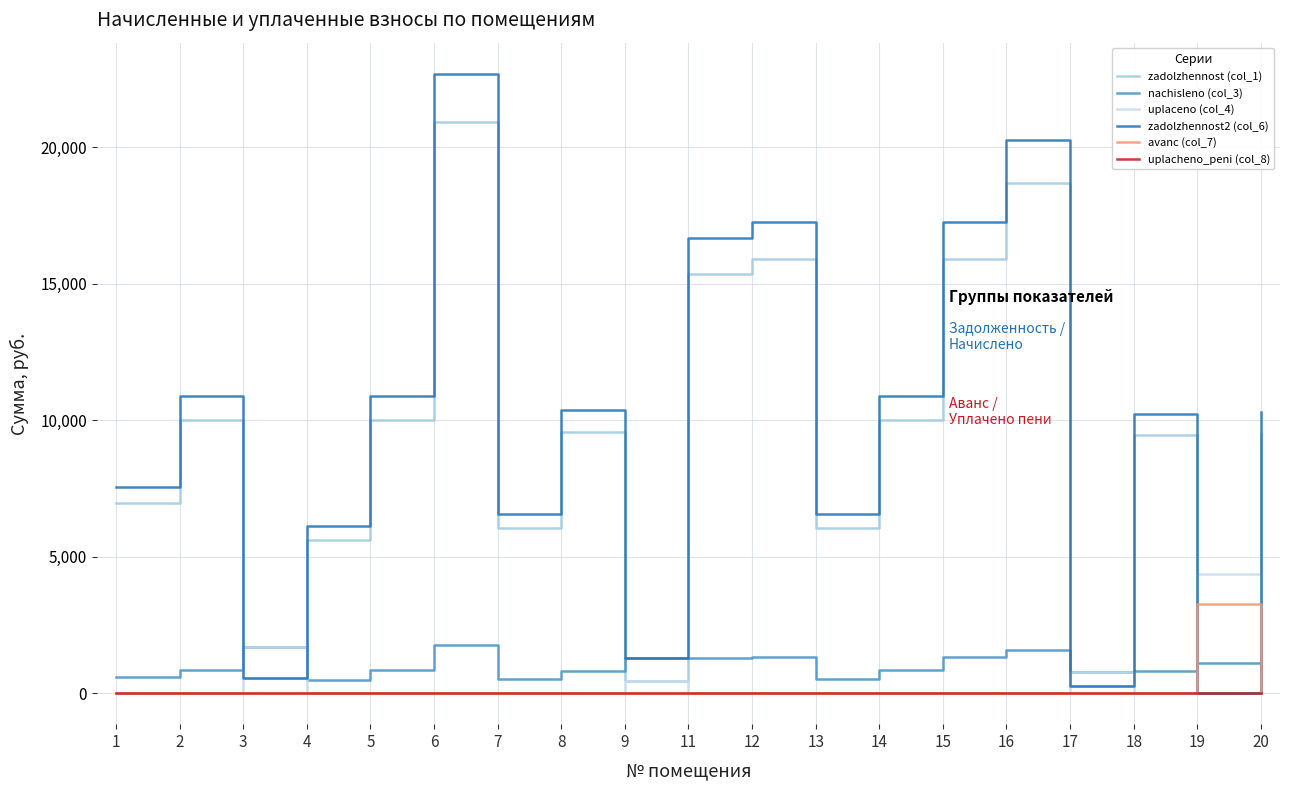

Where is the first local minimum for zadolzhennost2 (col_6)?

3